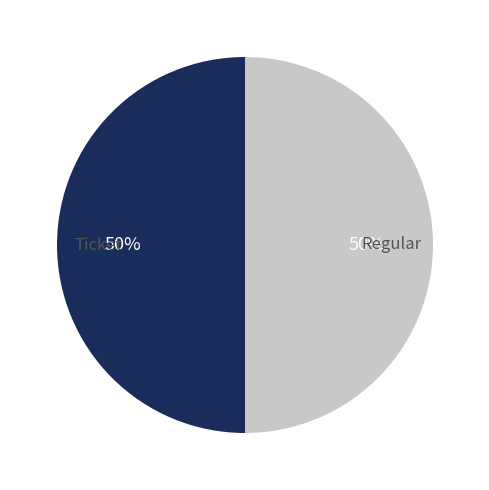

To the nearest percent, what is the average slice percentage?

50%